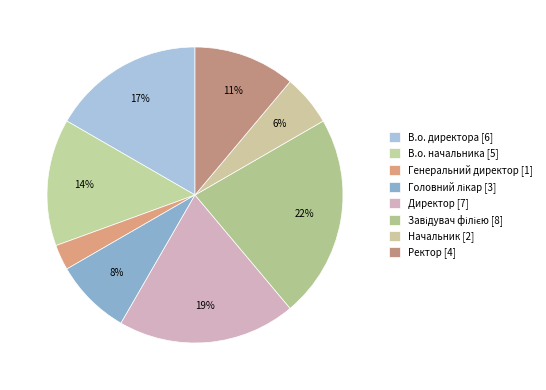

Which slice is the largest?

Завідувач філією